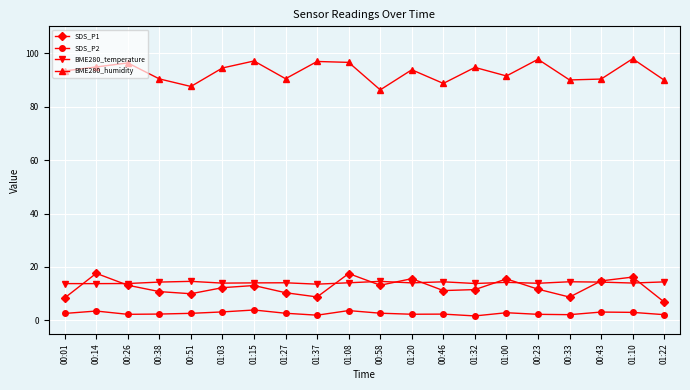

Which series has the largest total across all categories?

BME280_humidity